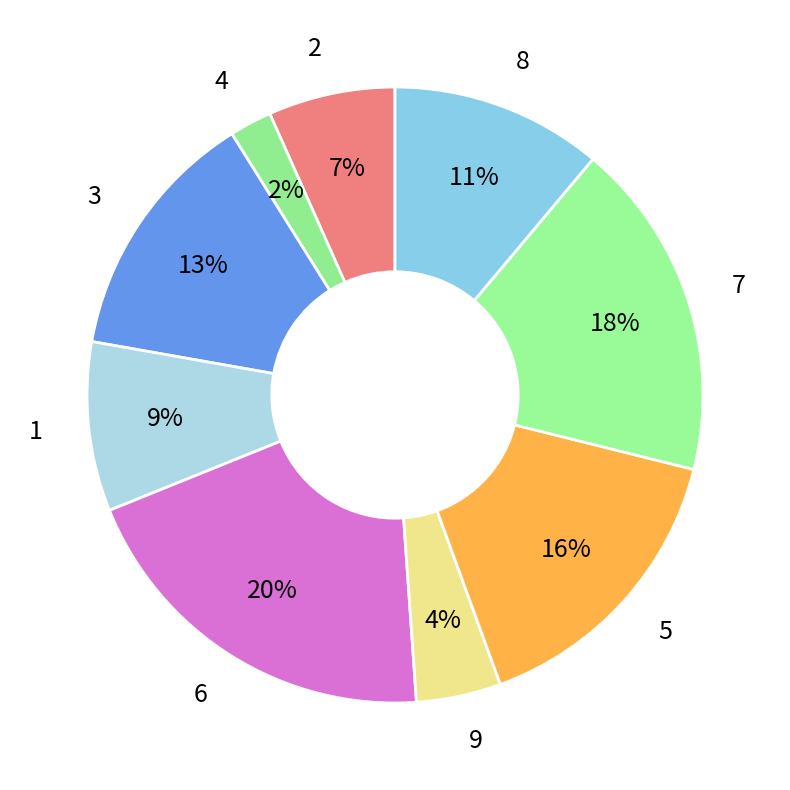

What is the largest slice in the pie chart?

6